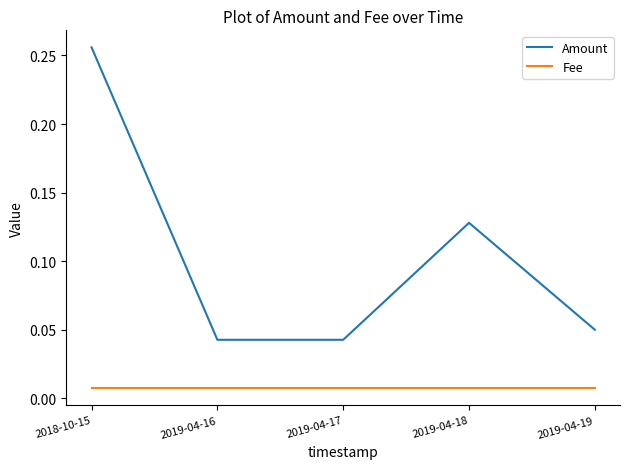

True or false: Amount has a value of 0.1 at 2018-10-15.

False